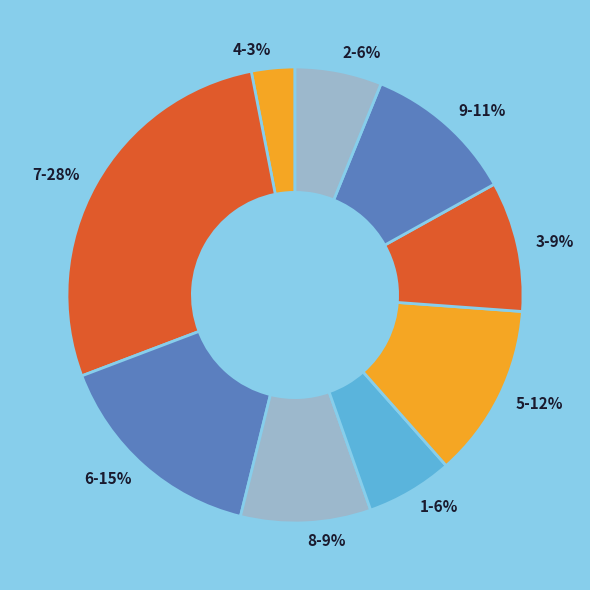

Which category has the biggest portion of the pie?

7-28%